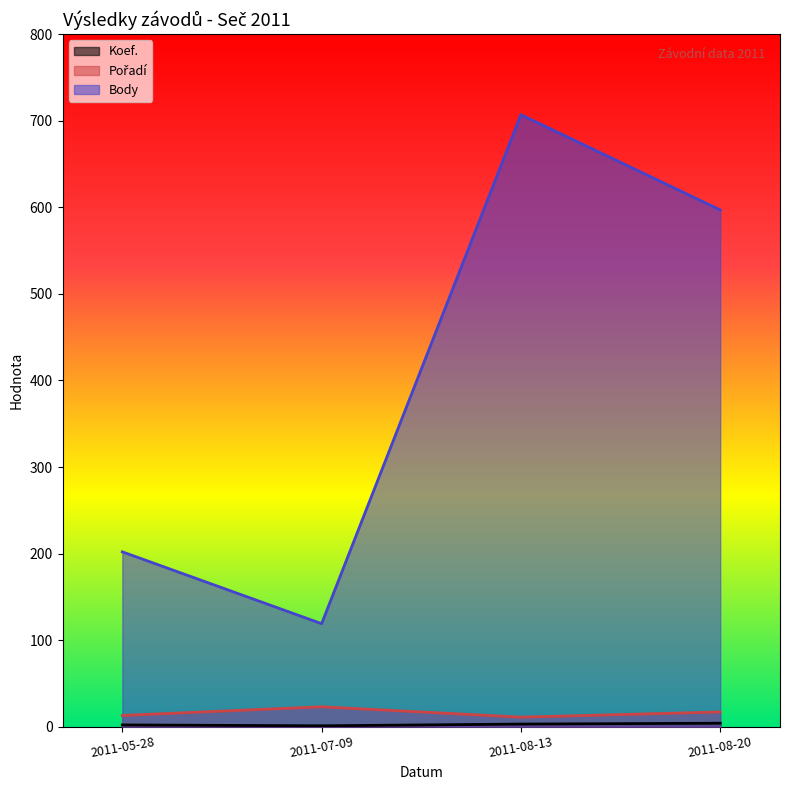

True or false: Koef. and Pořadí intersect in this chart.

False